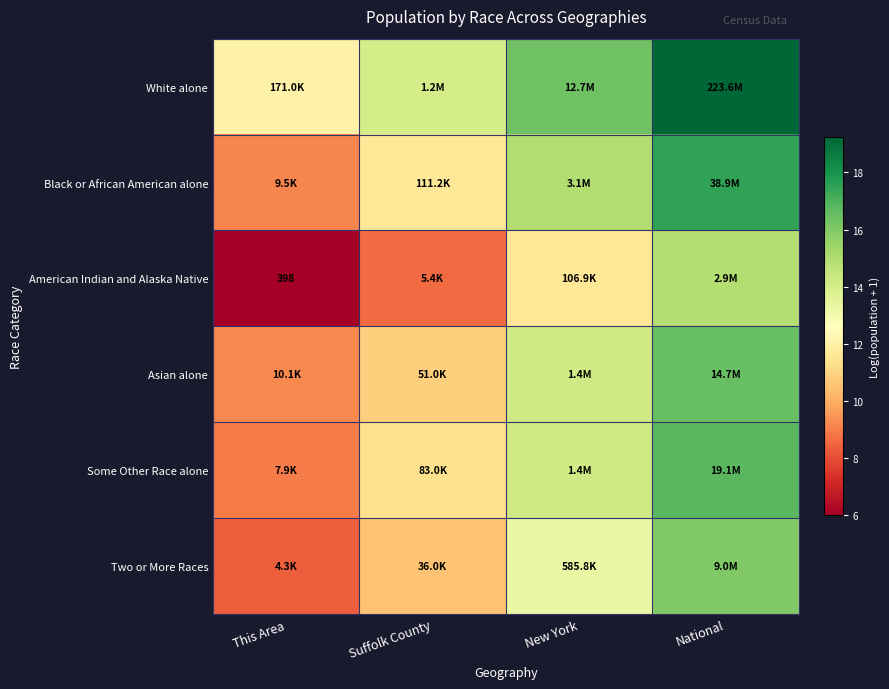

The Asian alone series shows 9.2 at This Area. True or false?

True